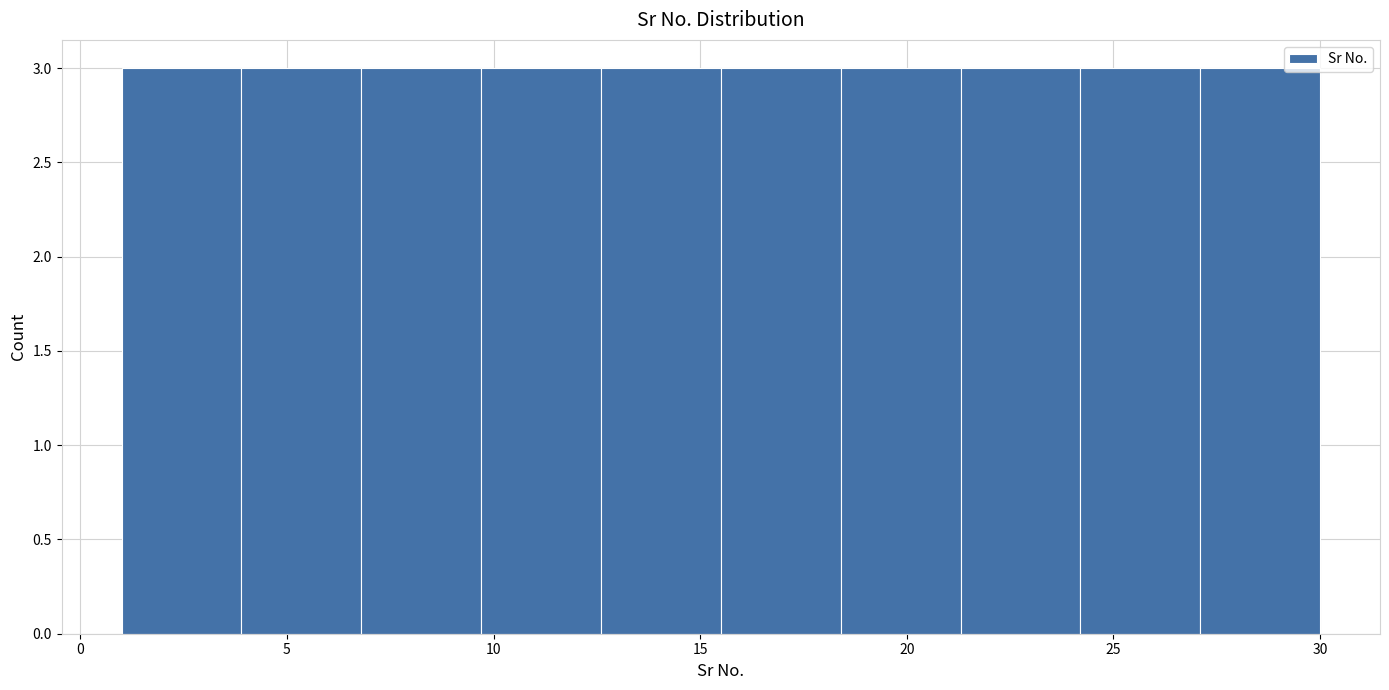

Reading left to right, transcribe this chart: for each bar, give the range it covers on the x-axis and its height. Neither the bar edges nor the heights are printed on the chart, so give them approximately, as read against the axes.

1.0 to 3.9: 3
3.9 to 6.8: 3
6.8 to 9.7: 3
9.7 to 12.6: 3
12.6 to 15.5: 3
15.5 to 18.4: 3
18.4 to 21.3: 3
21.3 to 24.2: 3
24.2 to 27.1: 3
27.1 to 30.0: 3